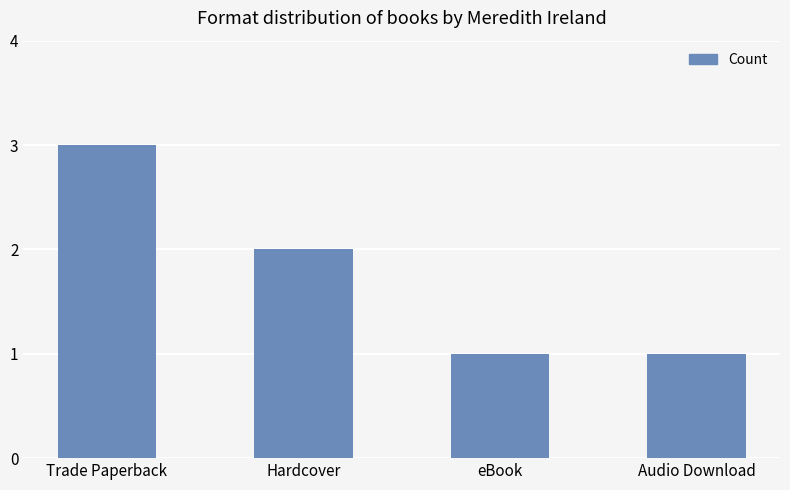

The value at Audio Download is 1. True or false?

True